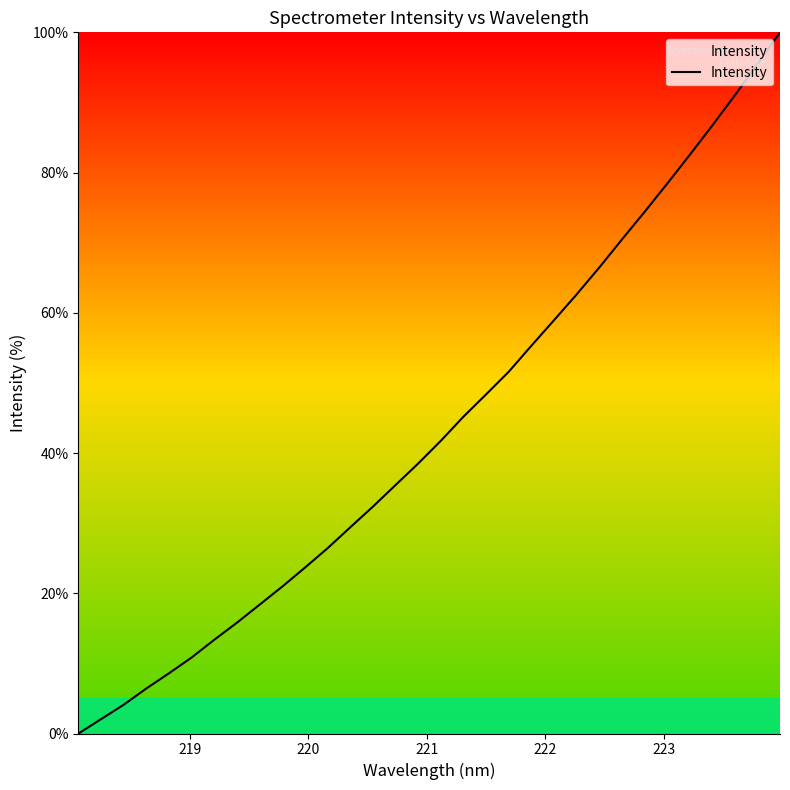

What is the maximum value shown in the chart?

100.0